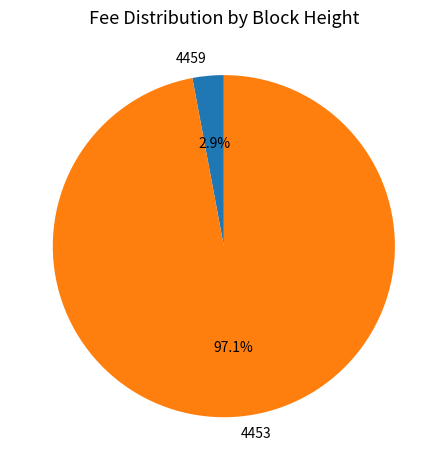

Between 4459 and 4453, which is larger?

4453